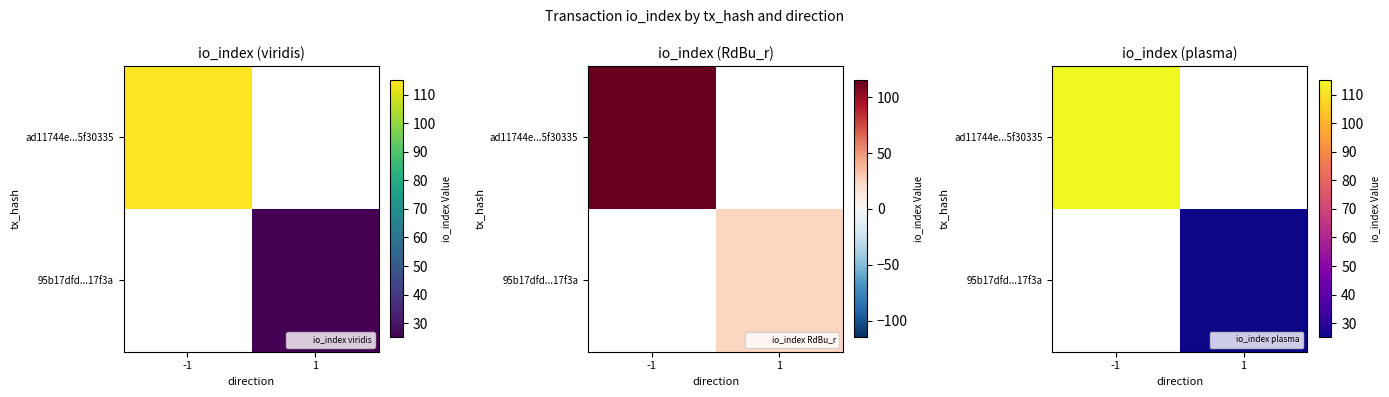

At which category is the sum across all series the highest?

-1